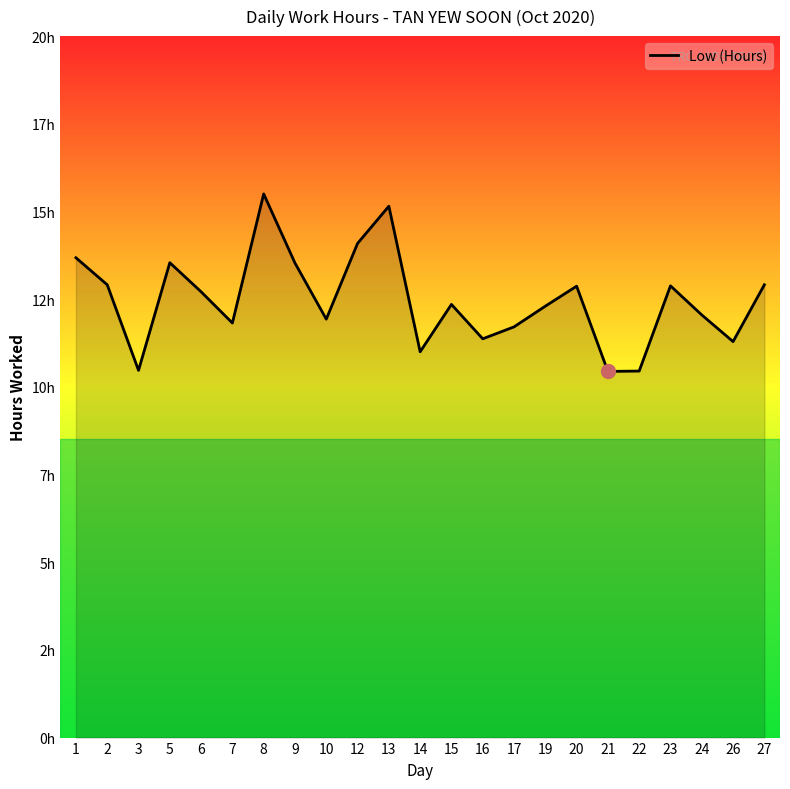

What is the change in value from 2 to 5?

+0.6